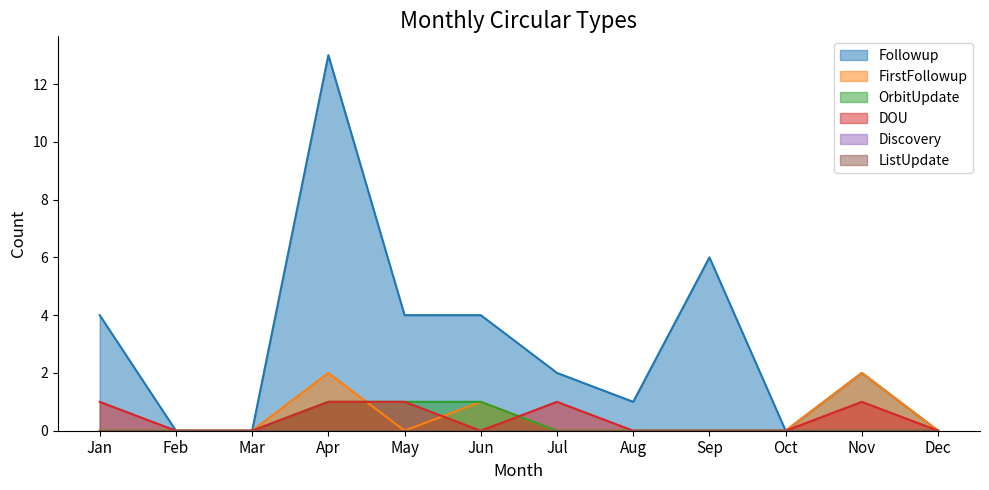

What is the value of the Followup point at the 7th from the left?

2